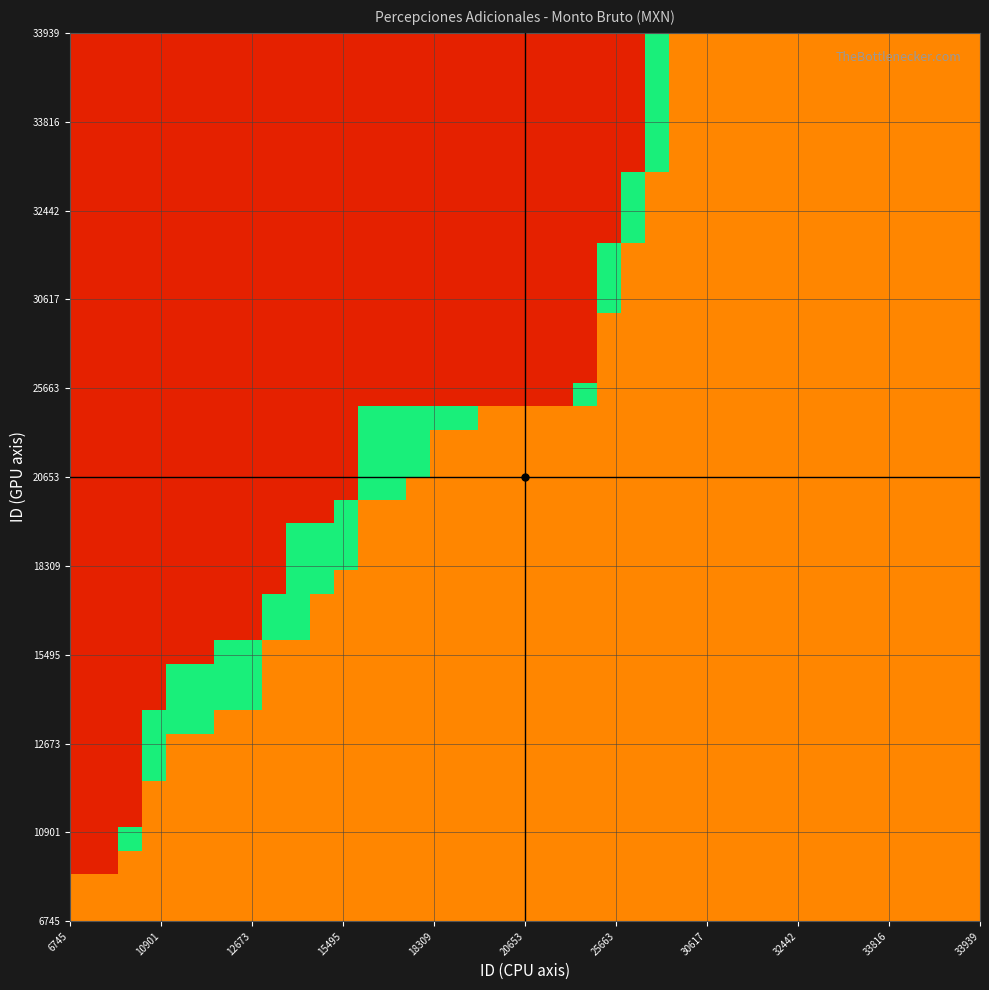

At how many categories does at least one series exceed 0?

38